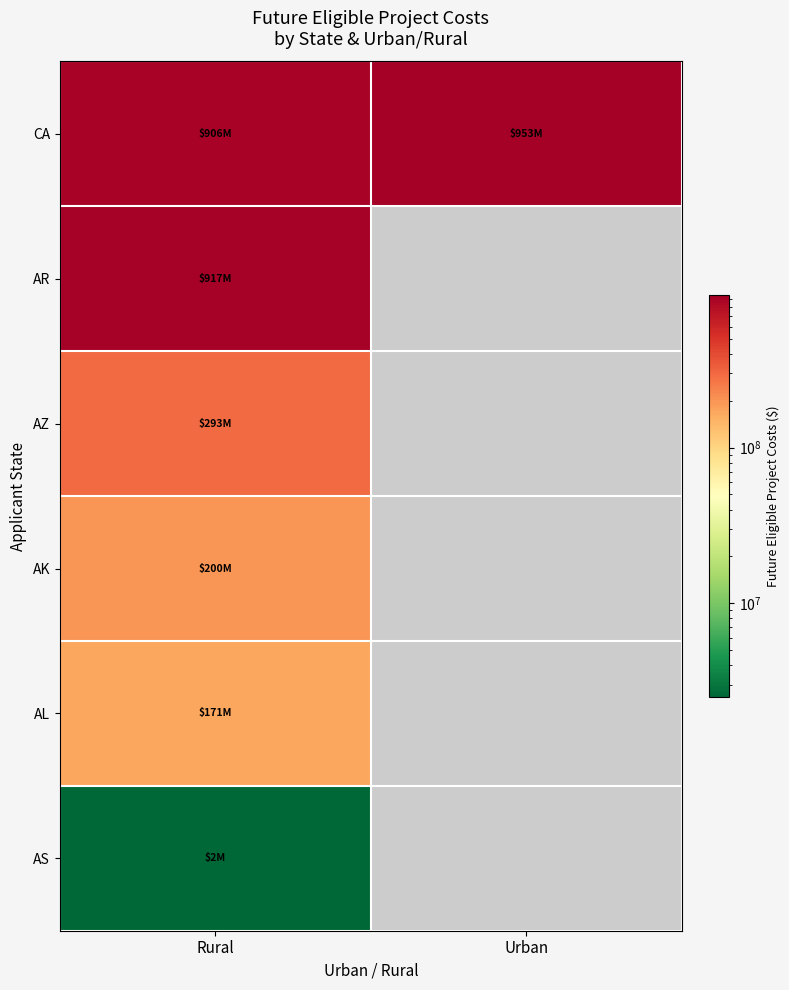

Which category has the lowest value in the AK series?

Rural